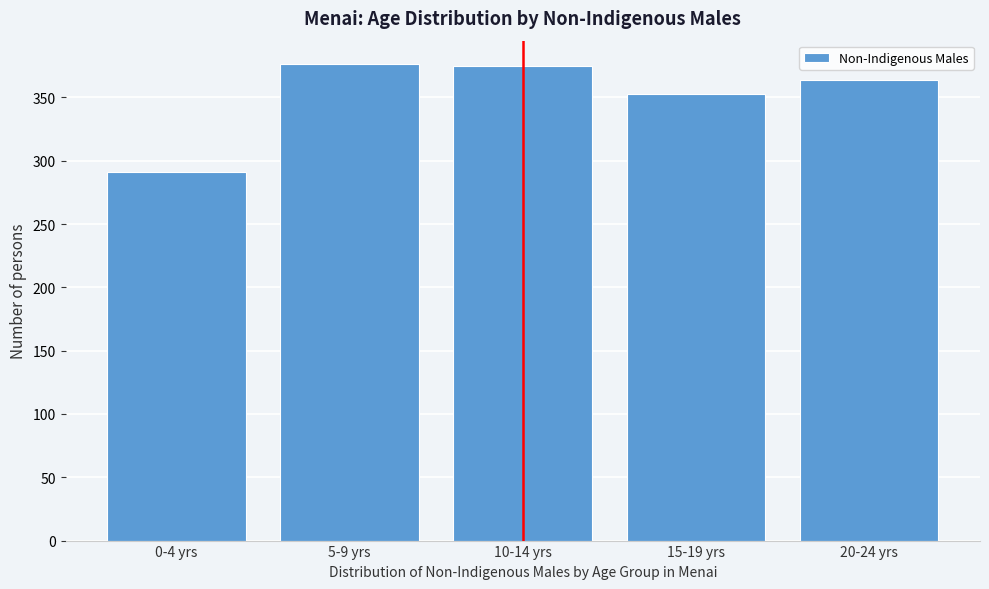

Read the value at 15-19 yrs.

353